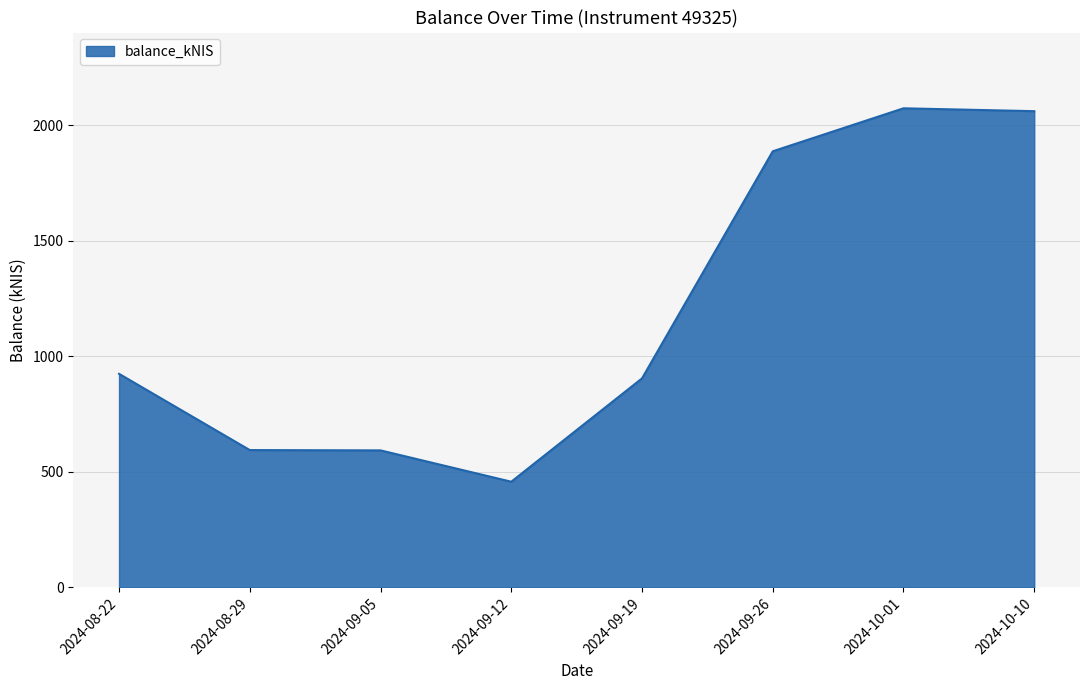

What is the average value?

1186.2